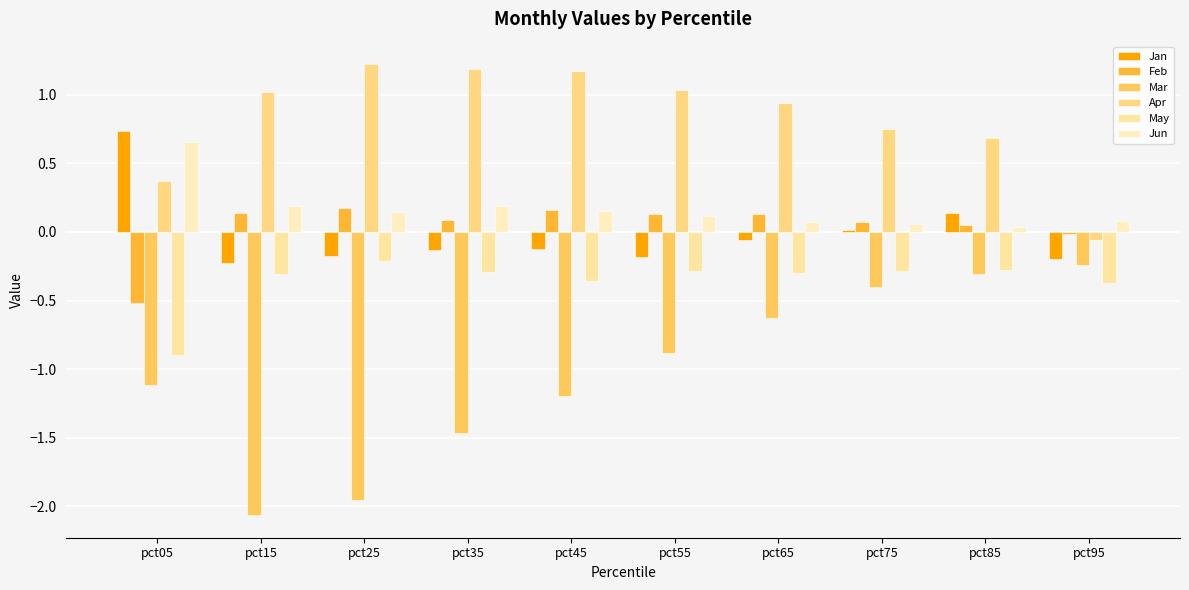

List the labels in order of Apr value, smallest first.

pct95, pct05, pct85, pct75, pct65, pct15, pct55, pct45, pct35, pct25